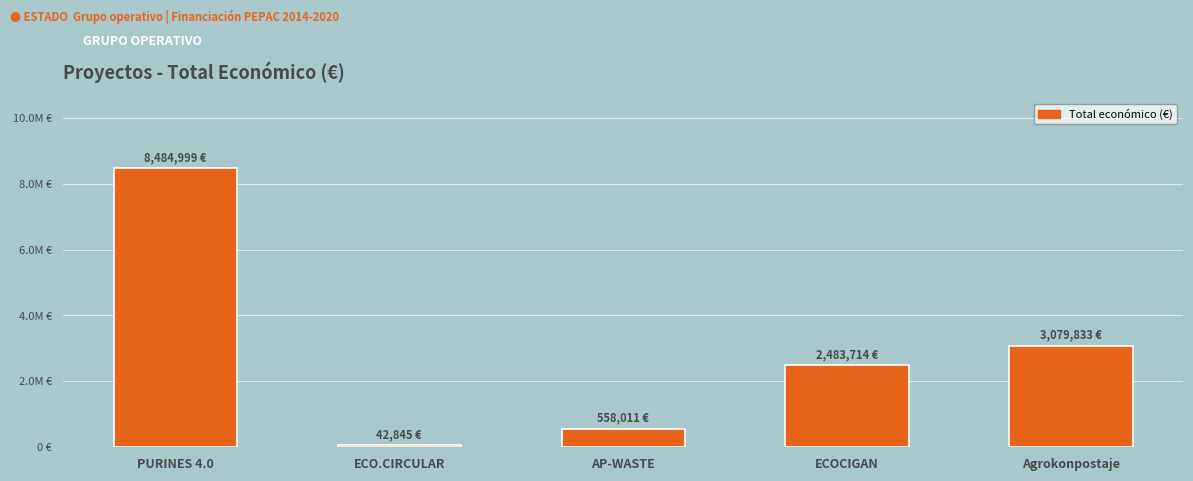

Reading left to right, what are all the values shown in this chart?

8484999	42845	558011	2483714	3079833